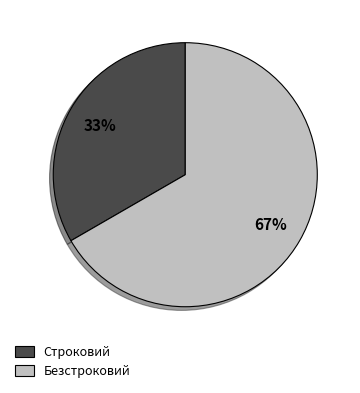

To the nearest percent, what portion does Безстроковий represent?

67%